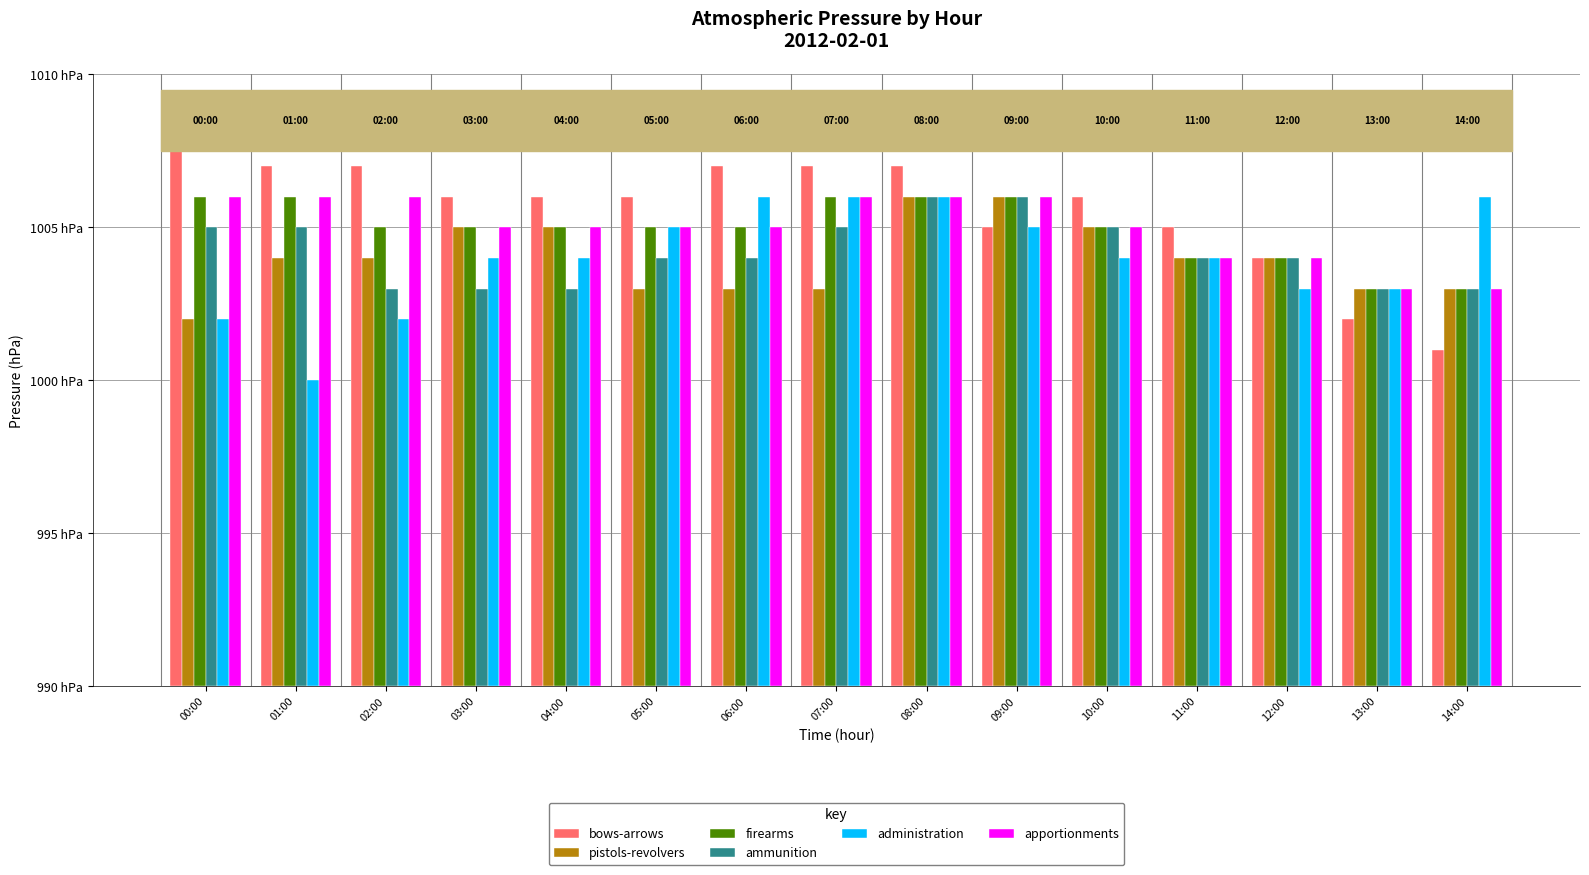

Does the chart contain stacked bars?

No